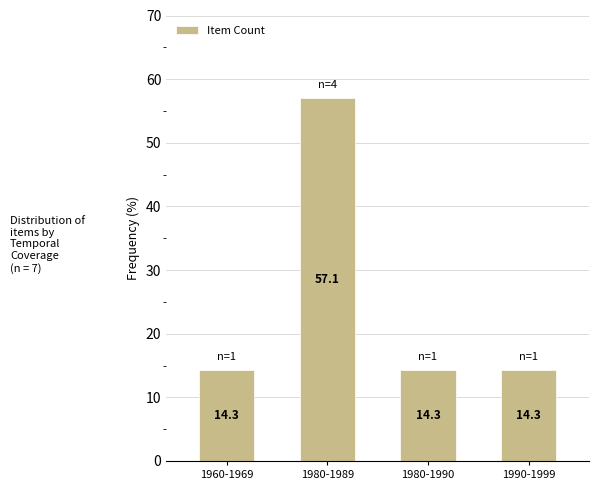

What is the difference between the values at 1980-1990 and 1980-1989?

42.8